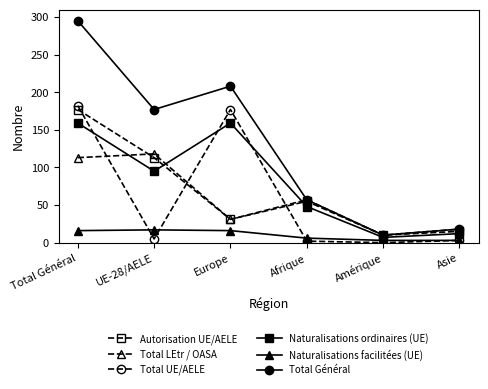

What is the maximum value for Naturalisations facilitées (UE)?

17